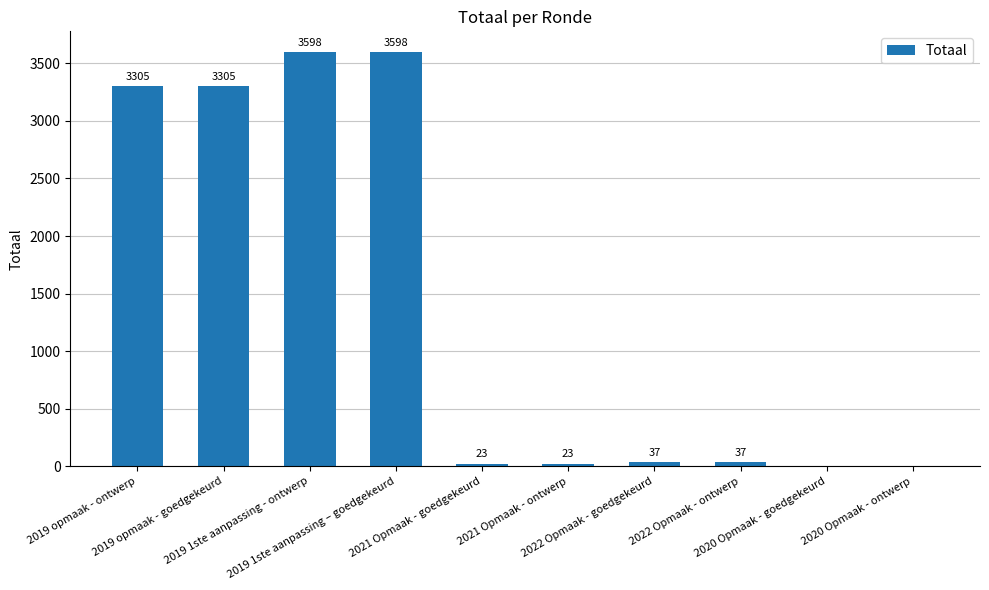

Where does the data first go above 37?

2019 opmaak - ontwerp